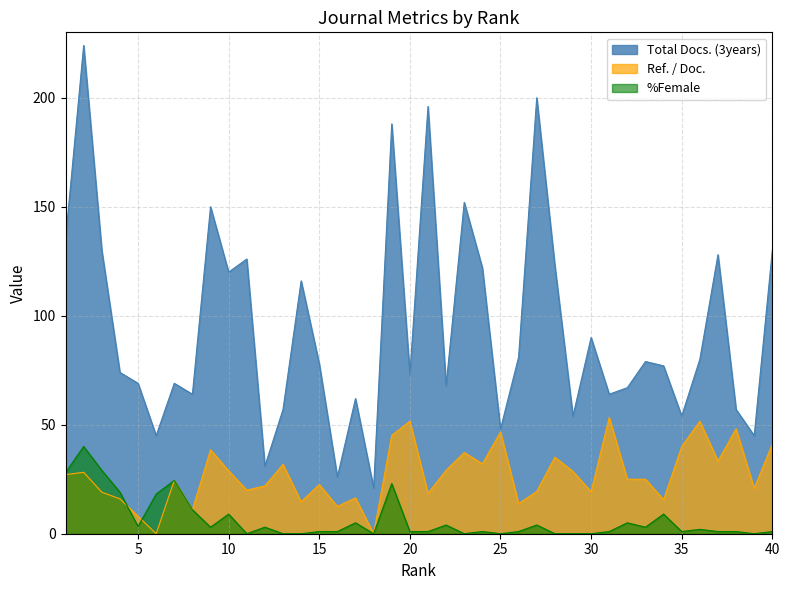

Is the value of %Female at 16 greater than the value of Total Docs. (3years) at 27?

No